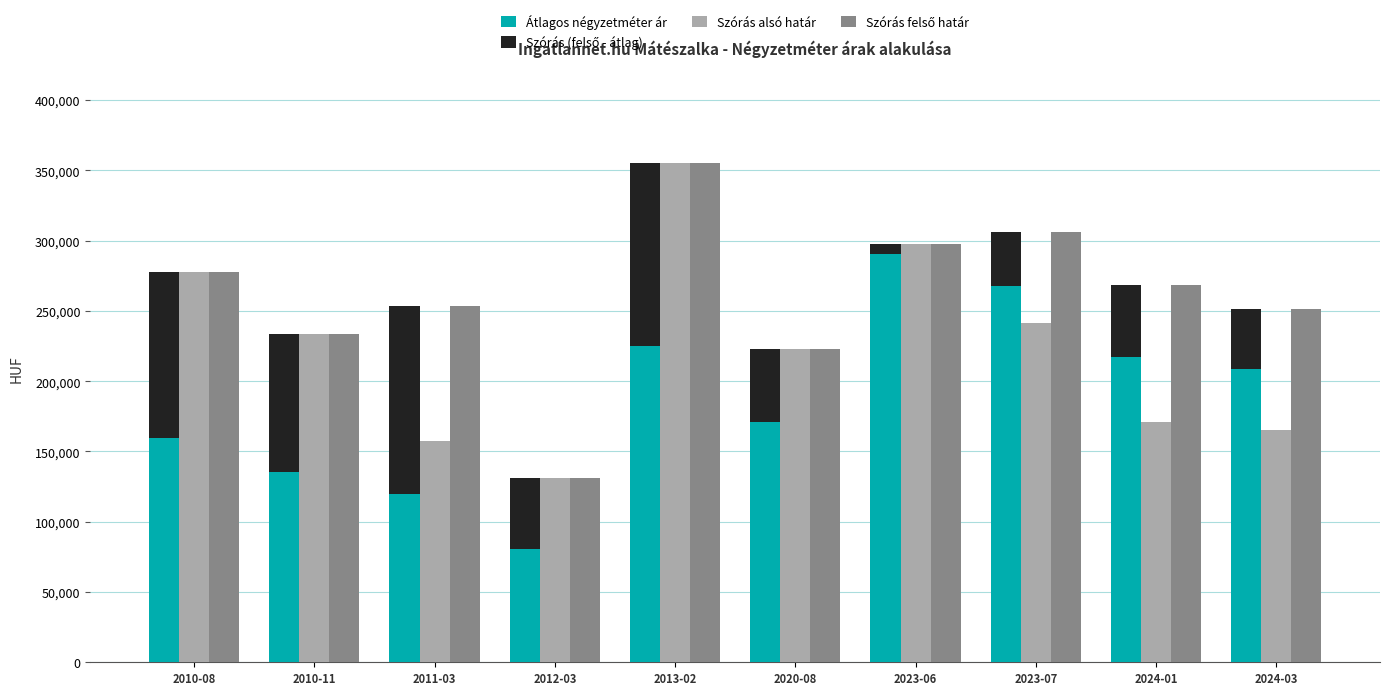

Which series changed the most between 2012-03 and 2024-03?

Átlagos négyzetméter ár